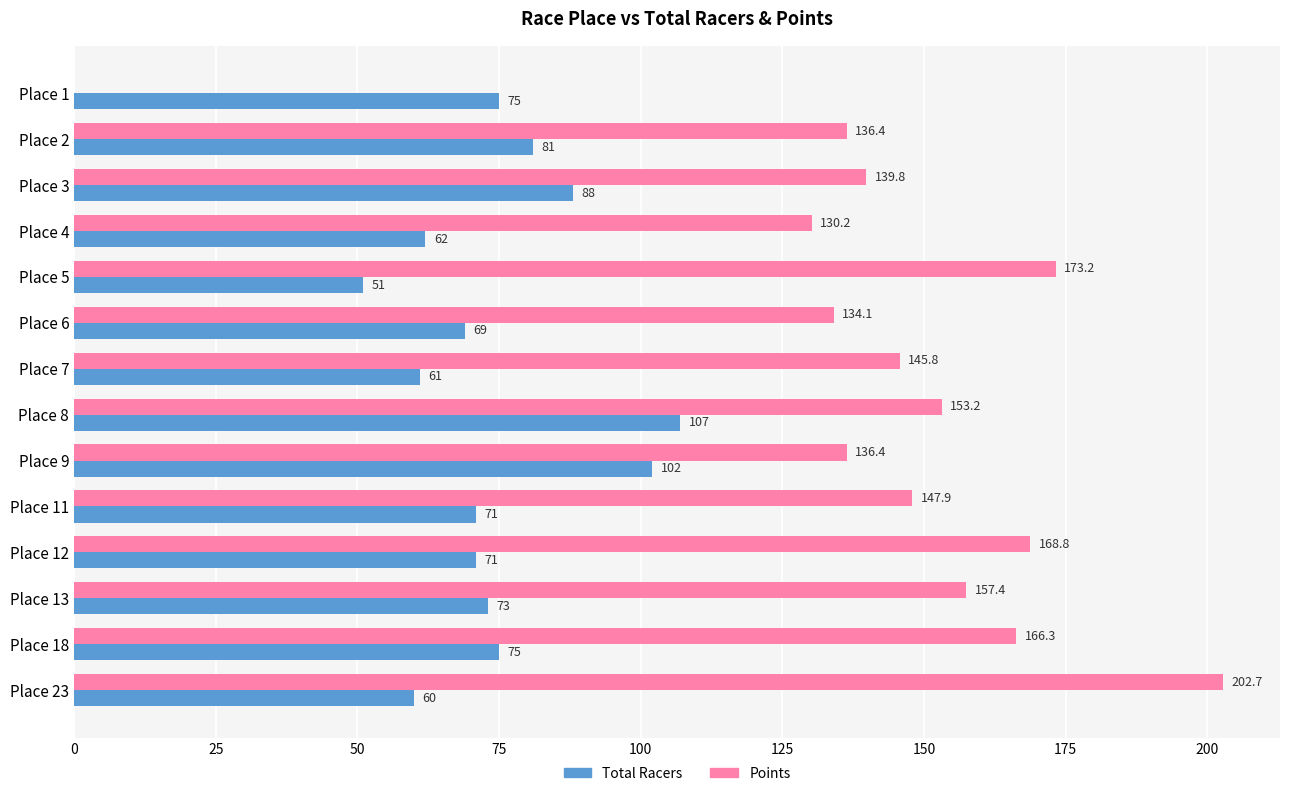

Which series changed the most between Place 1 and Place 4?

Points